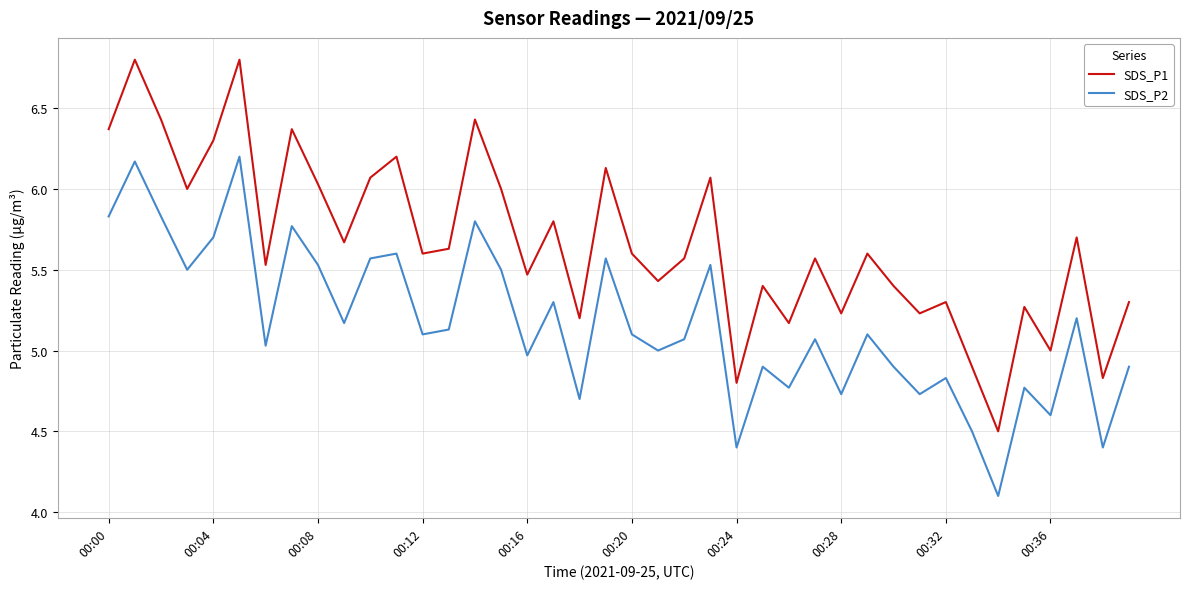

Which series has the largest total across all categories?

SDS_P1